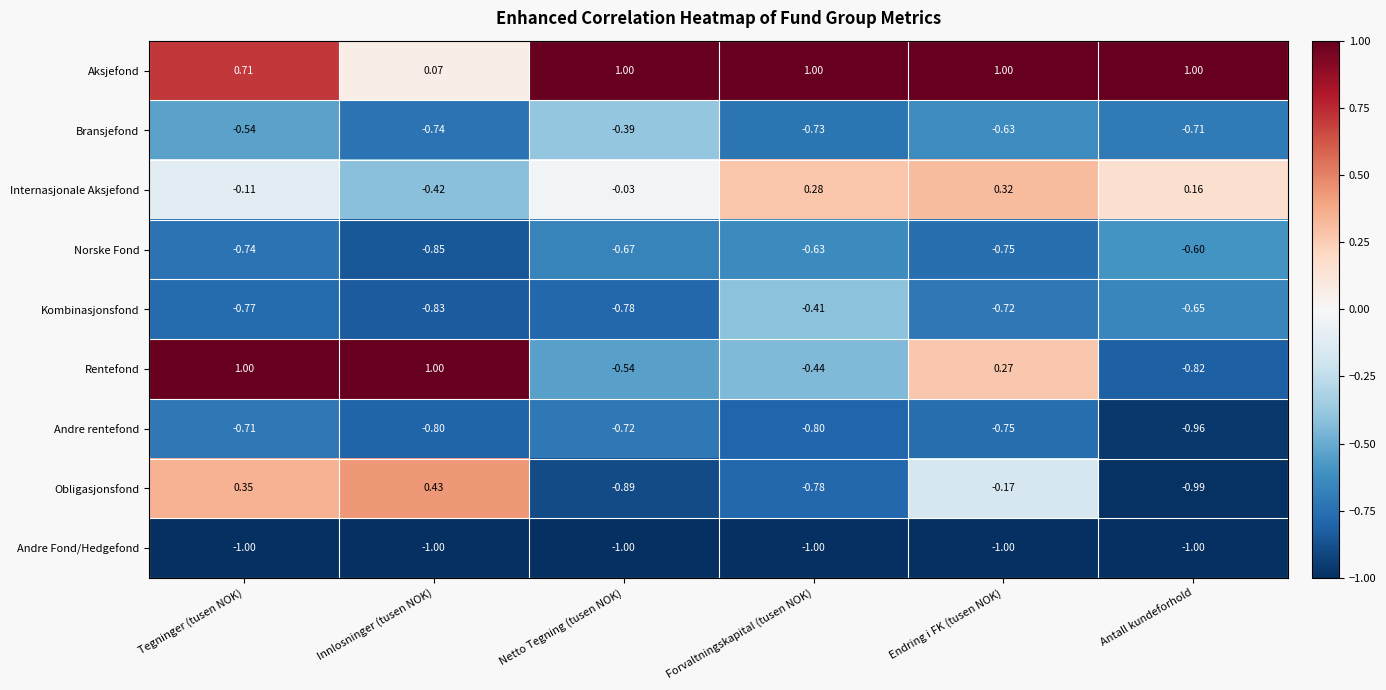

Rank the series at Forvaltningskapital (tusen NOK) from lowest to highest value.

Andre Fond/Hedgefond, Andre rentefond, Obligasjonsfond, Bransjefond, Norske Fond, Rentefond, Kombinasjonsfond, Internasjonale Aksjefond, Aksjefond